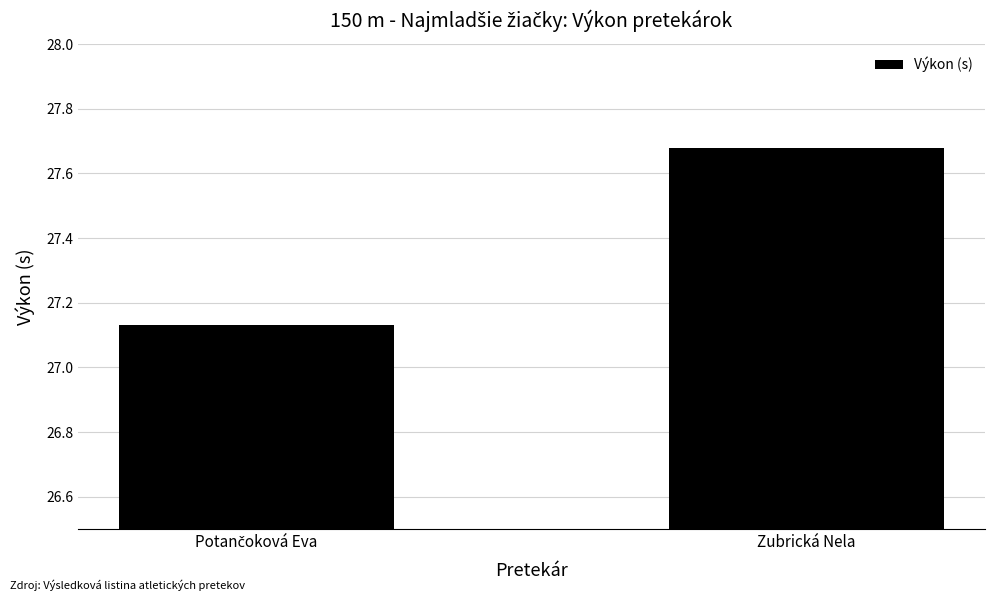

What is the sum of all values?

54.8